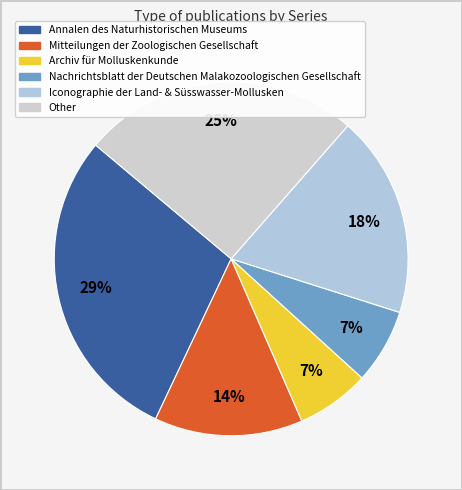

Is it true that Other is 16% of the pie?

False